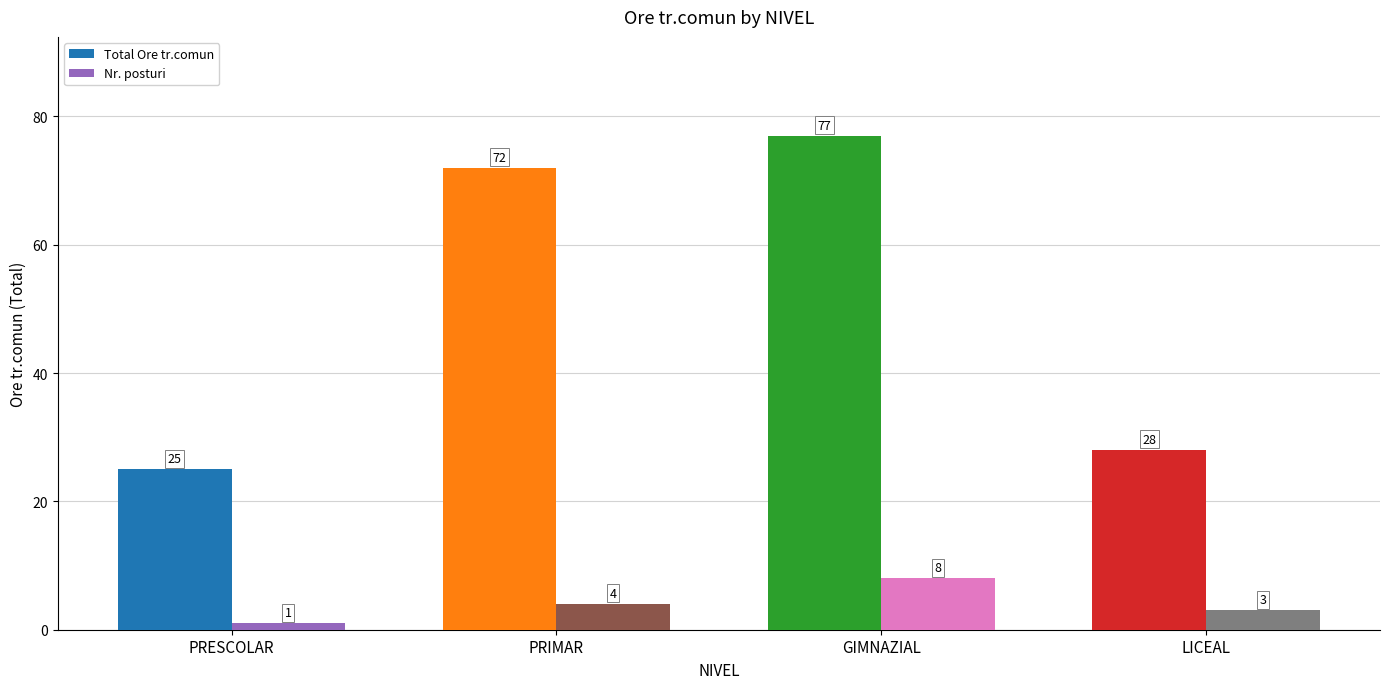

Count the number of data series in this chart.

2